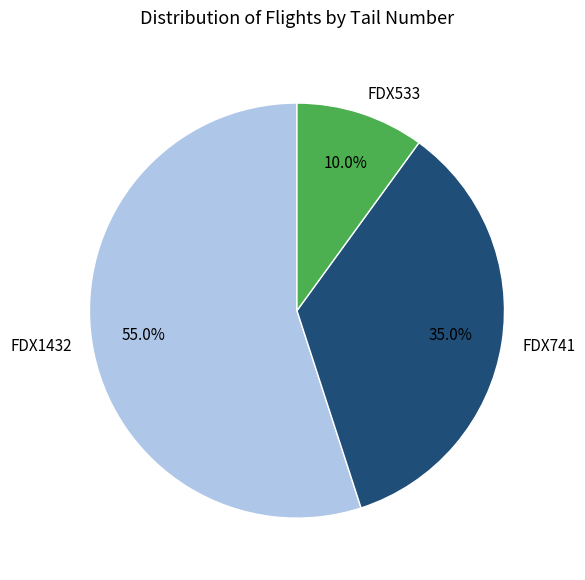

What is the total percentage of FDX741 and FDX533?

45.0%